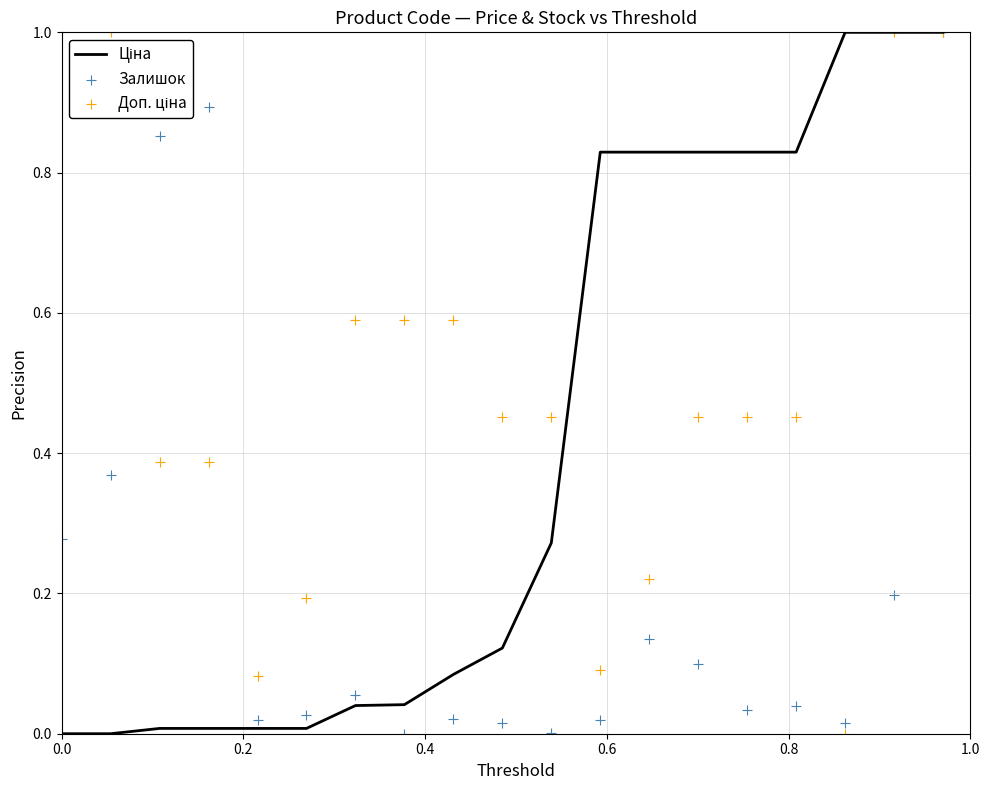

Which series reaches the maximum Y coordinate?

Ціна